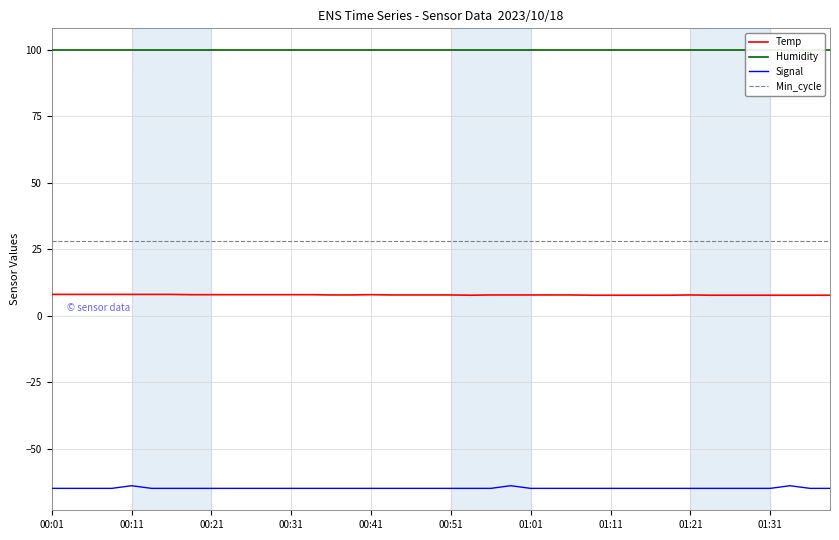

What are all the series names shown in the legend?

Temp, Humidity, Signal, Min_cycle